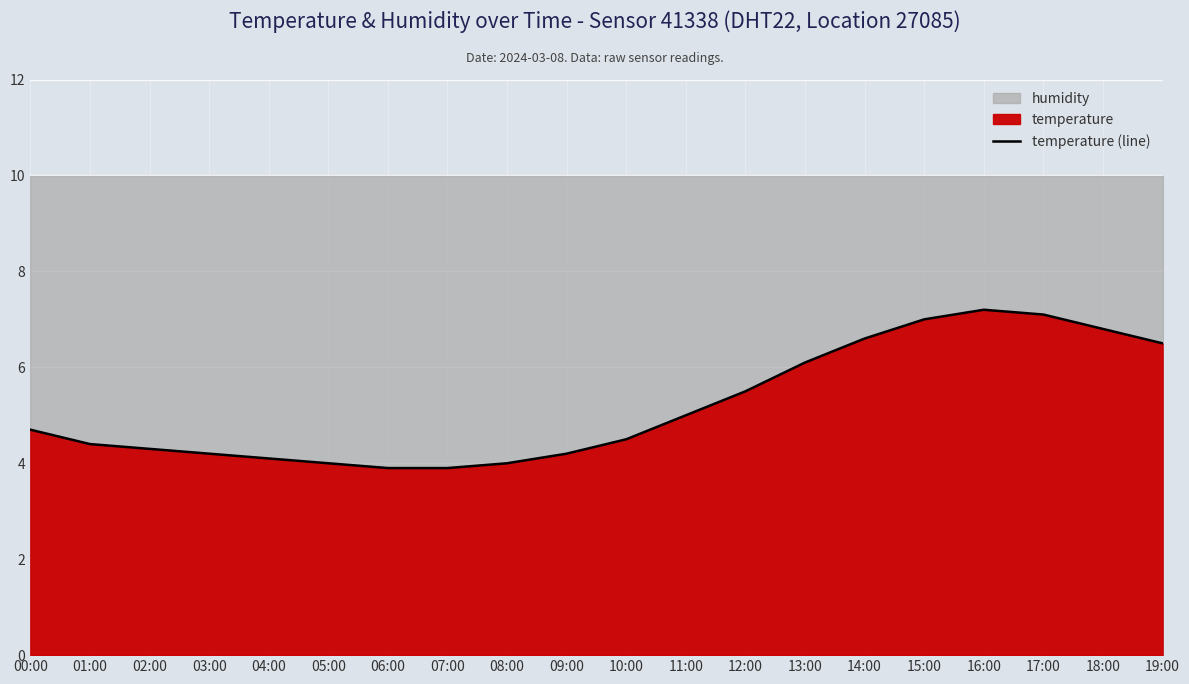

Which label corresponds to the smallest value in the chart?

06:00